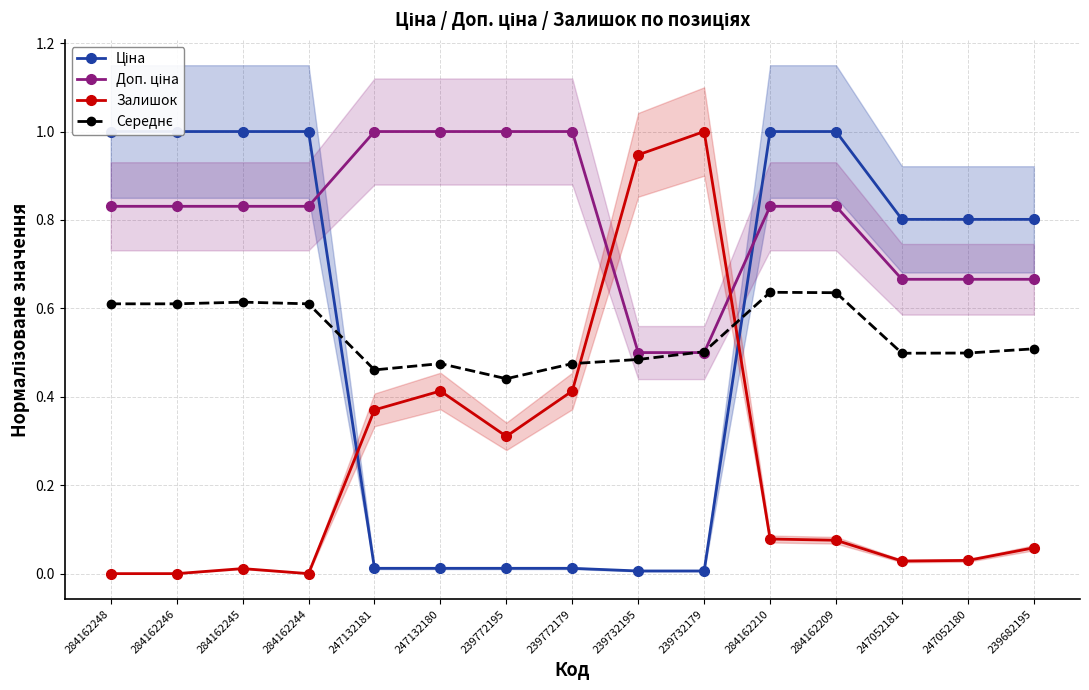

What is the label of the 13th point from the right?

284162245